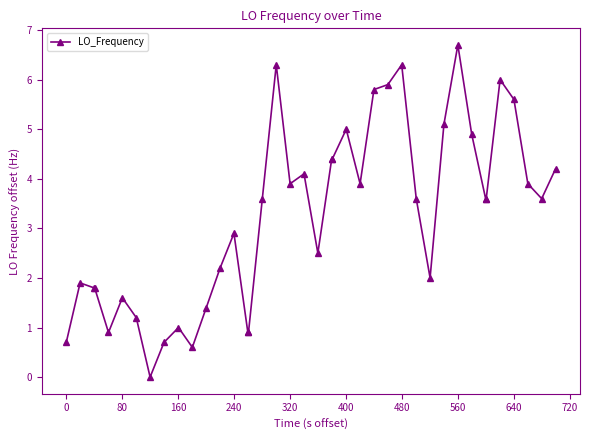

What is the difference between the maximum and second lowest values?

6.1